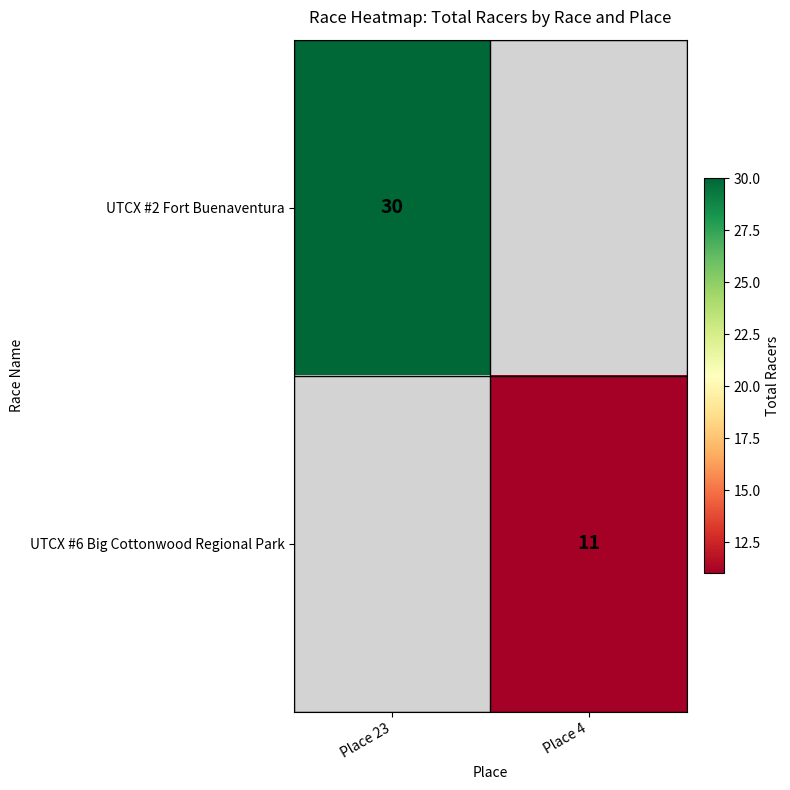

True or false: UTCX #2 Fort Buenaventura has a value of 53 at Place 23.

False